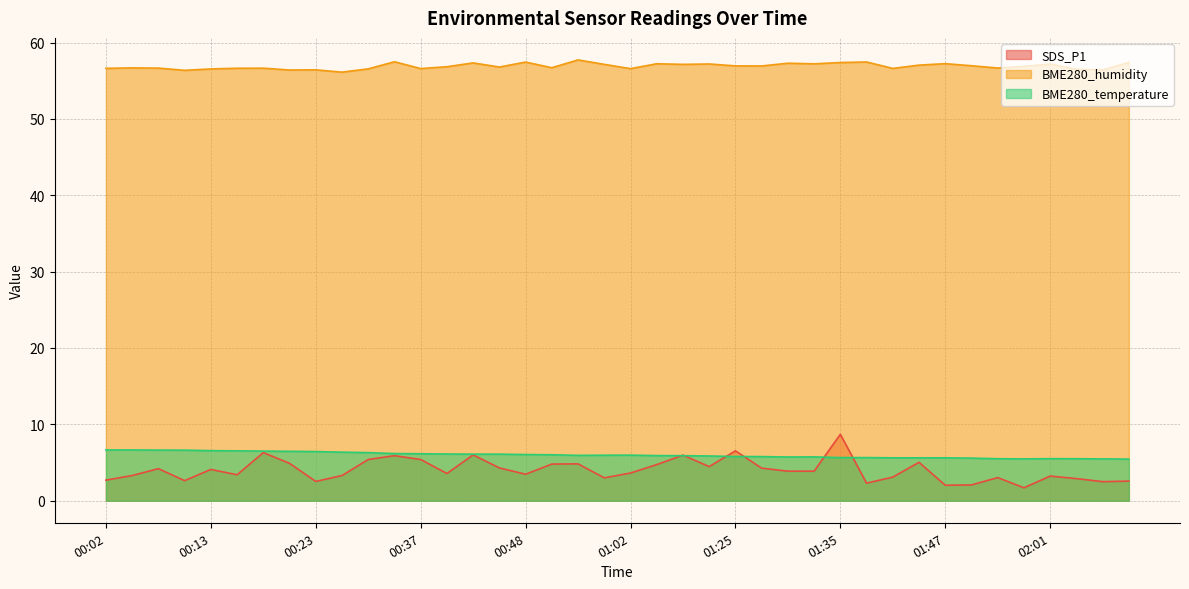

Which category has the lowest value in the BME280_temperature series?

02:10